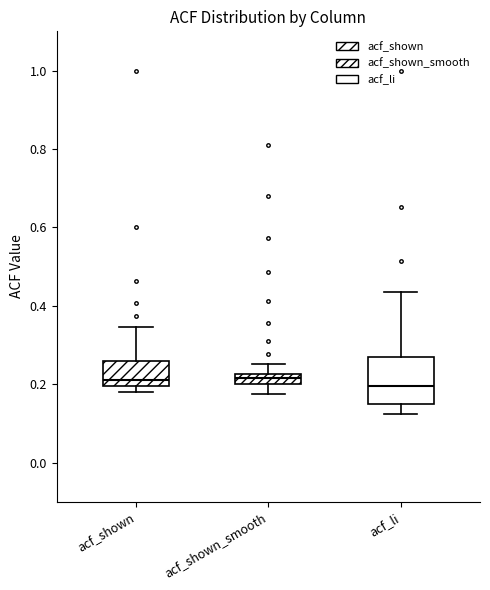

Where is the upper edge of the box for acf_shown on the y-axis? The values are not printed on the chart, so give them approximately, as read against the axis.

0.26